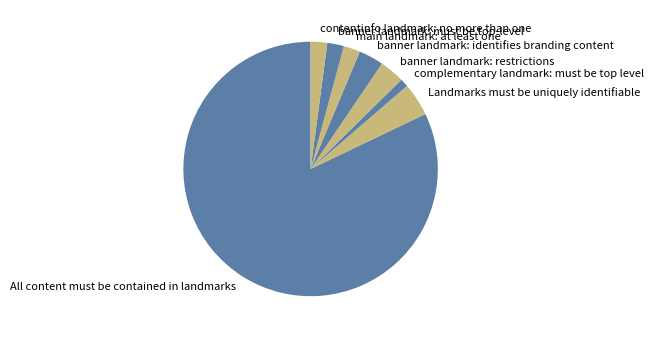

Which has a higher value, banner landmark: restrictions or All content must be contained in landmarks?

All content must be contained in landmarks